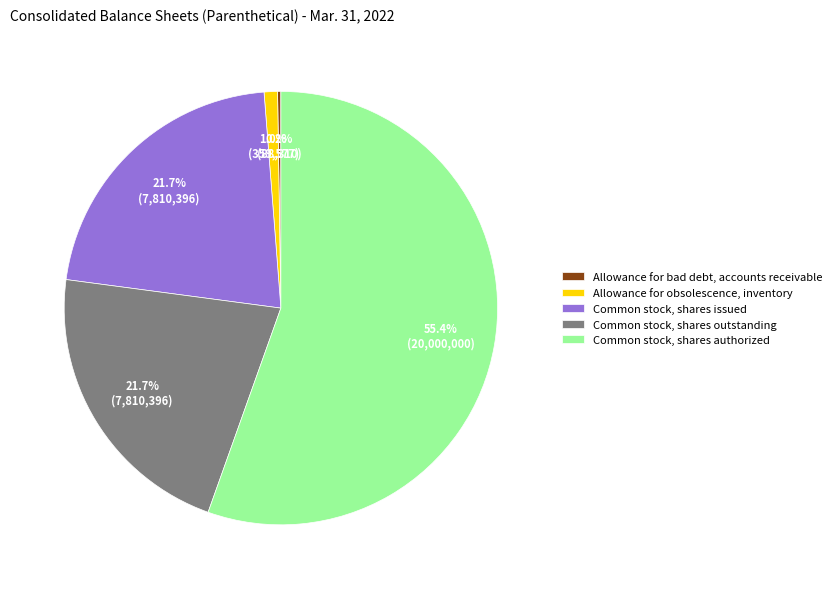

The Common stock, shares outstanding slice represents 22% of the pie. True or false?

True